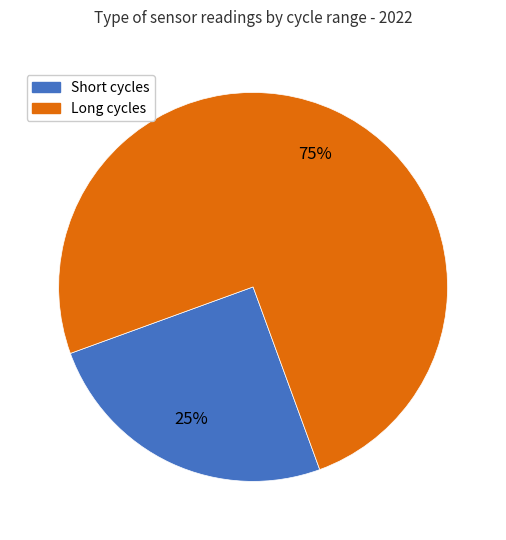

Is there any slice that represents more than half of the pie?

Yes